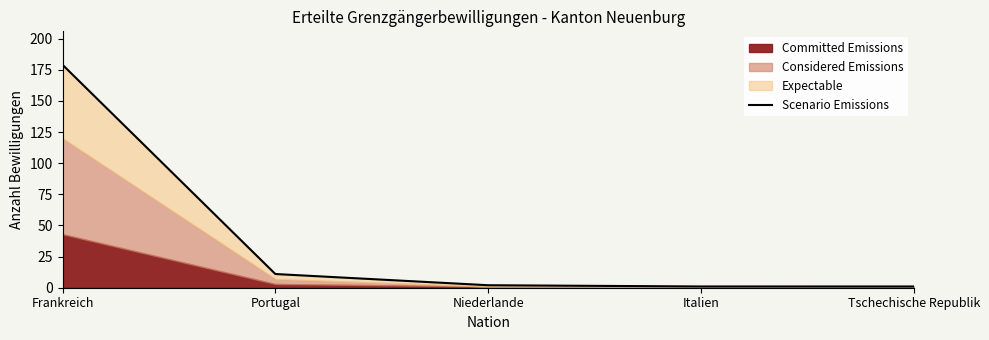

What is the maximum value shown in the chart?

179